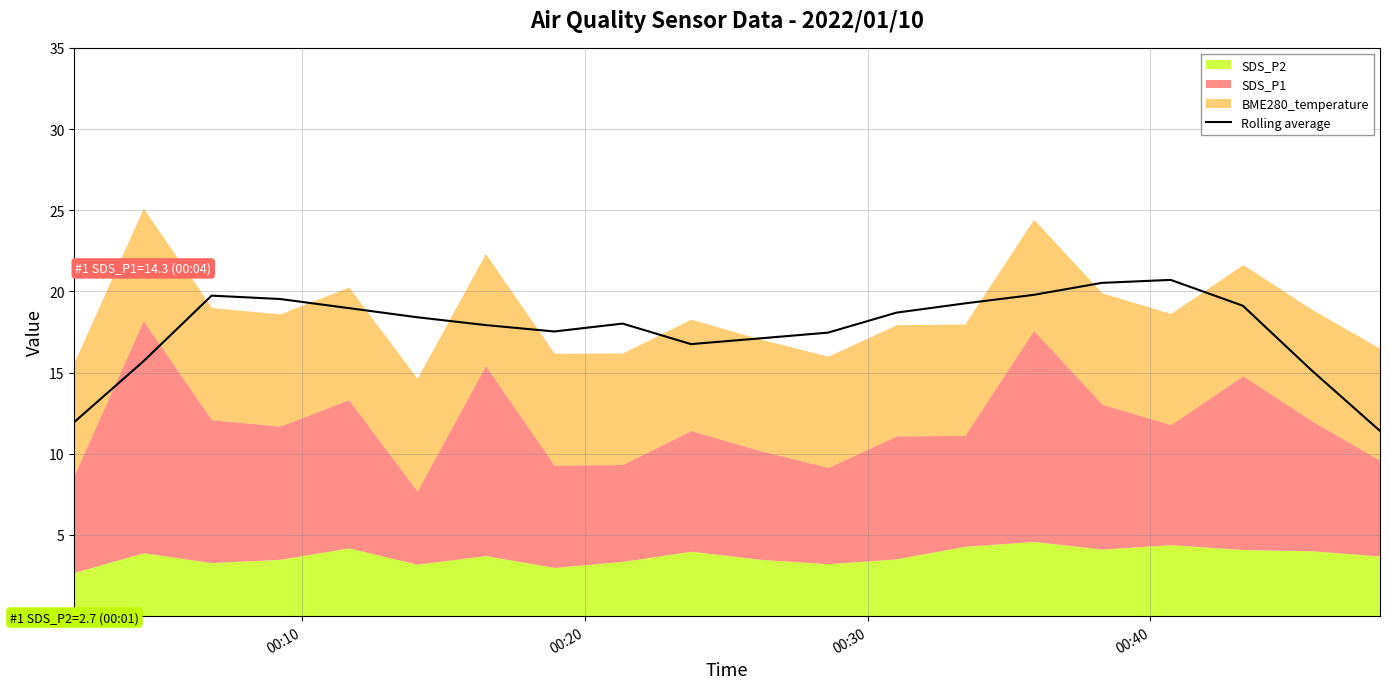

What is the highest value of the Rolling average series?

20.7